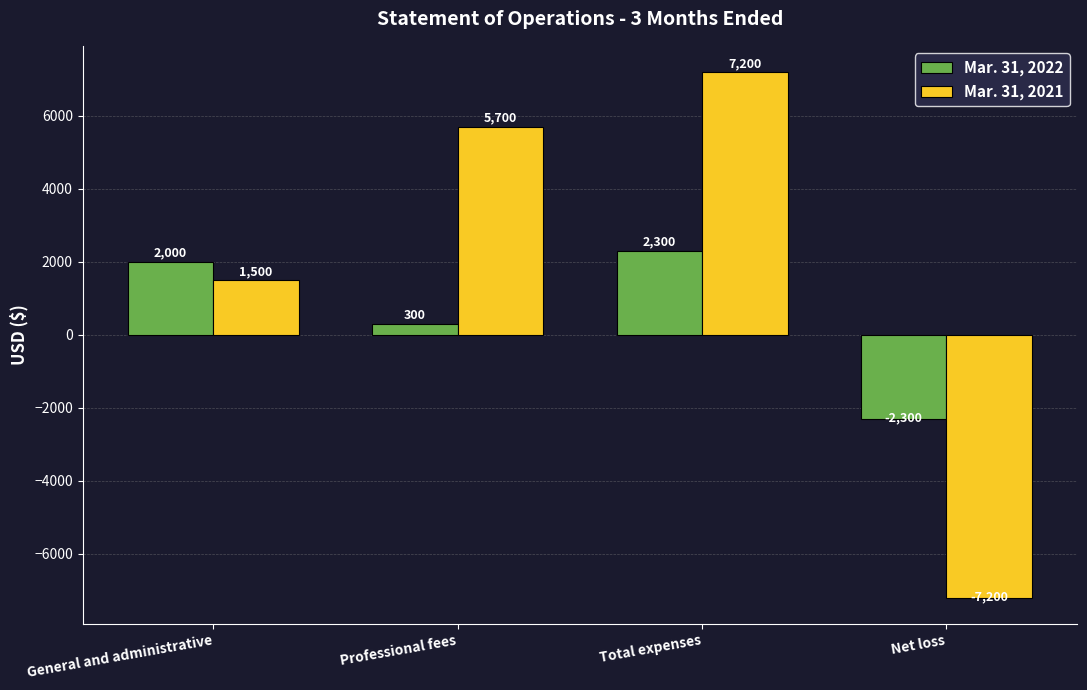

What is the greatest value displayed?

7200